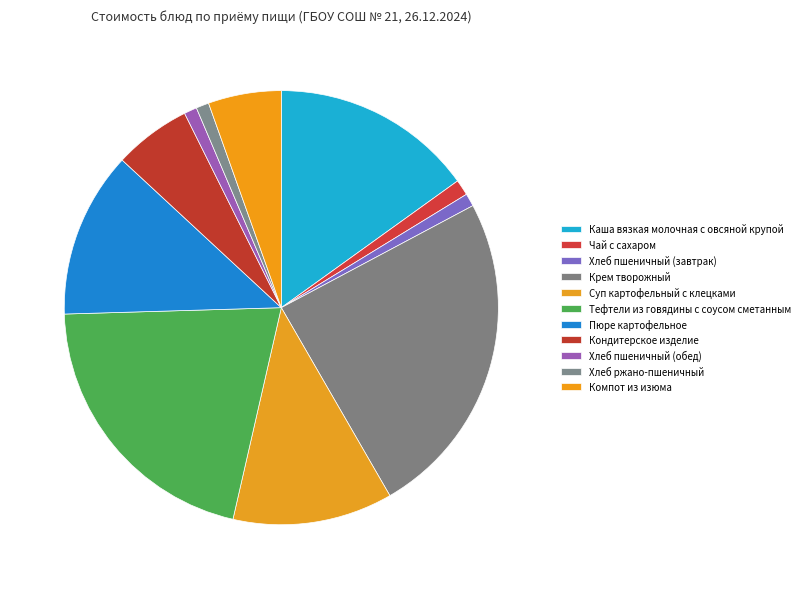

Combined, do Тефтели из говядины с соусом сметанным and Пюре картофельное account for over 50%?

No